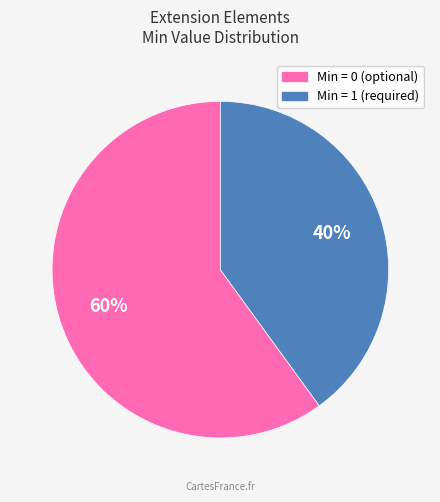

Does any single category account for the majority?

Yes